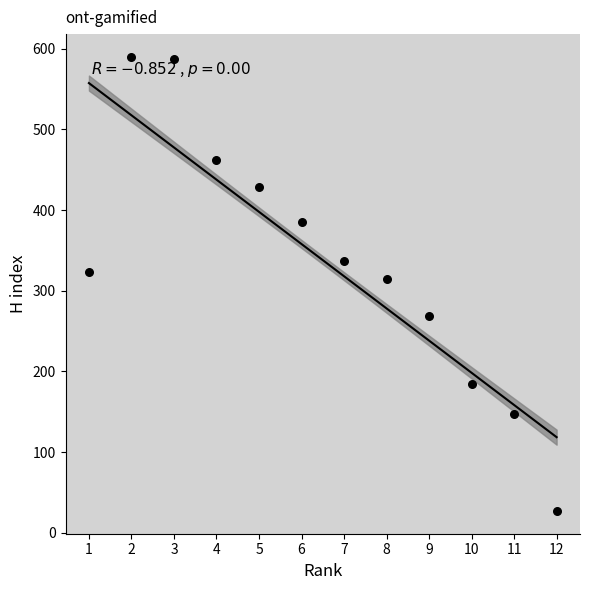

What is the range of X values (max minus min)?

11